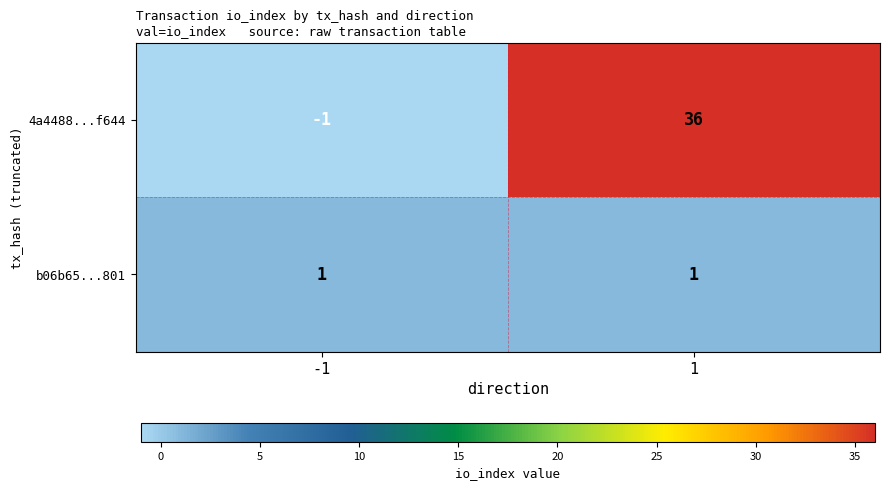

What is the average value of the 4a4488...f644 series?

18